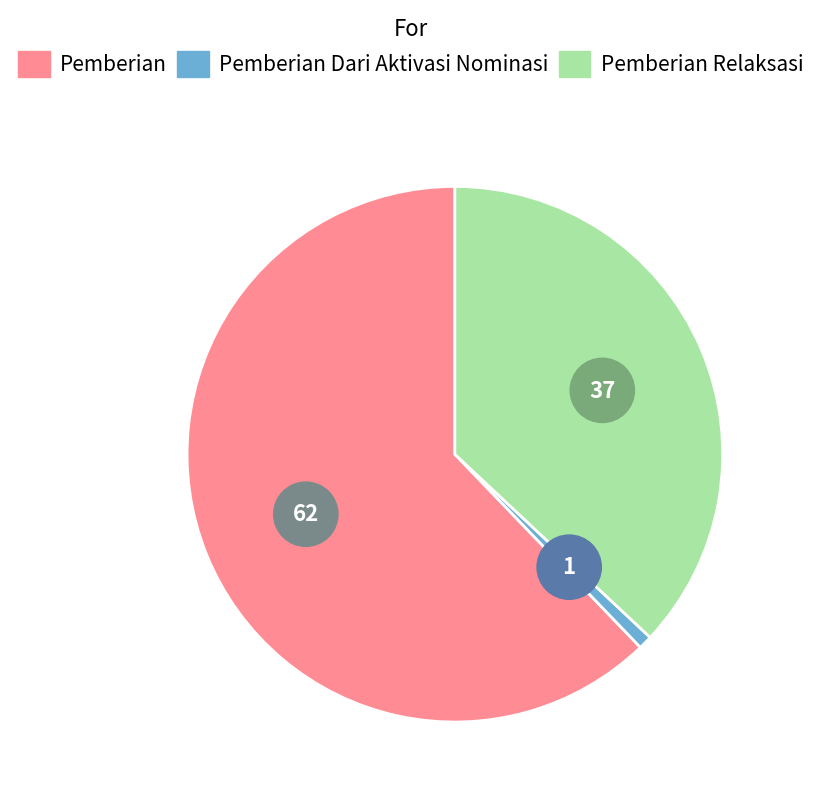

Which has a higher value, Pemberian Dari Aktivasi Nominasi or 9?

9